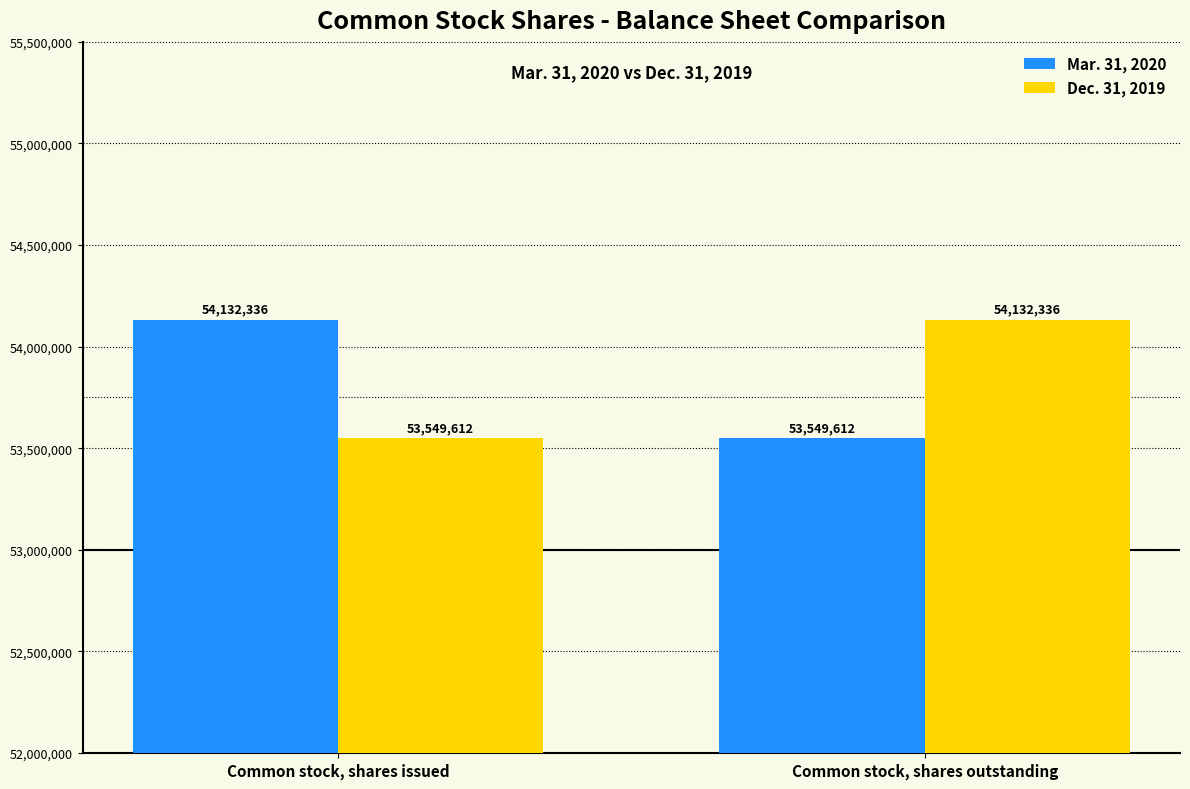

What is the difference between the maximum and minimum values in the Dec. 31, 2019 series?

582724